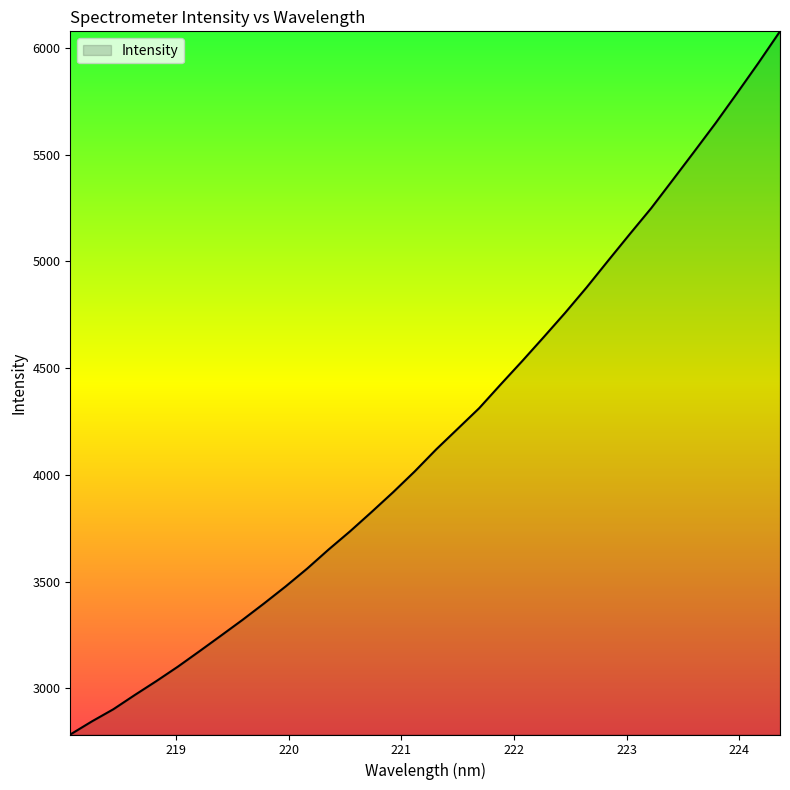

What is the smallest value displayed?

2783.4